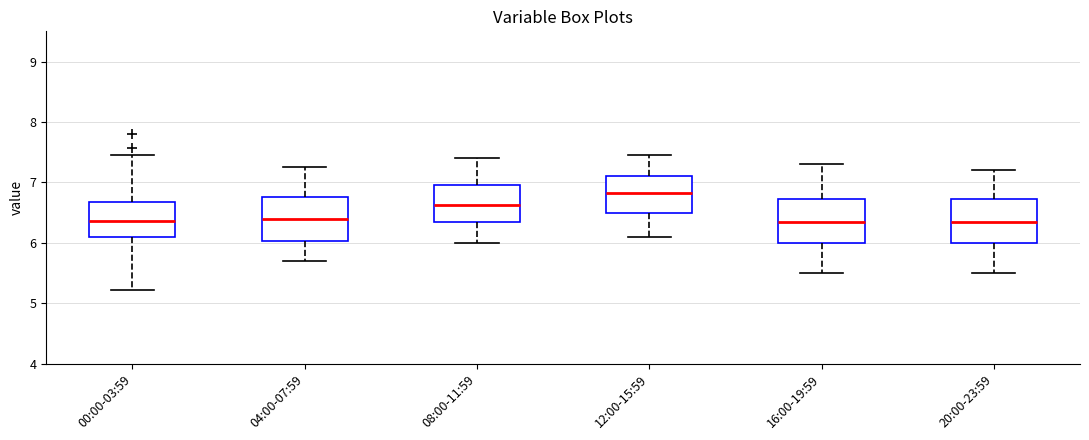

Which box has the highest median line?

12:00-15:59